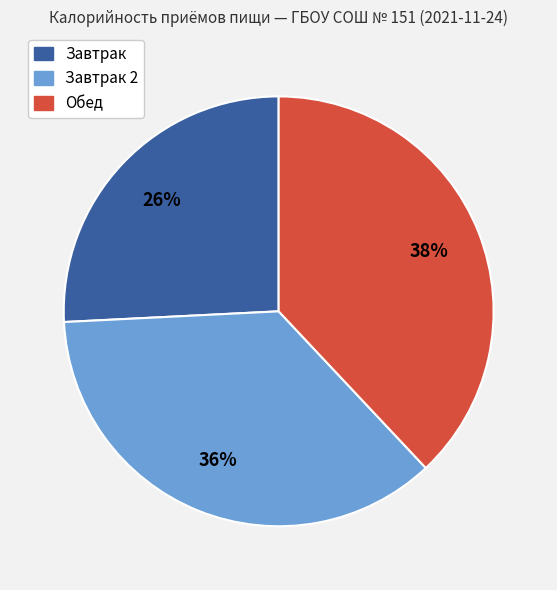

To the nearest percent, what is the difference between the largest and smallest slice percentages?

12%